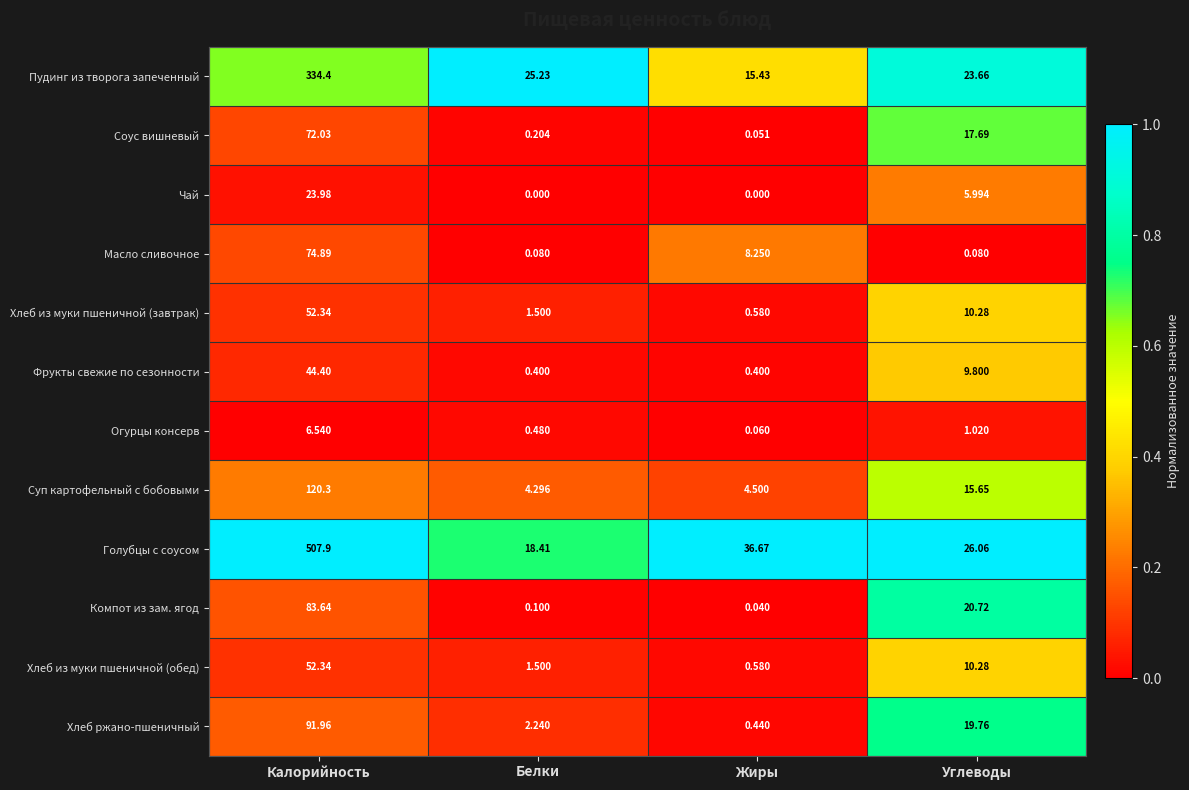

Which label corresponds to the largest value in the chart?

Калорийность